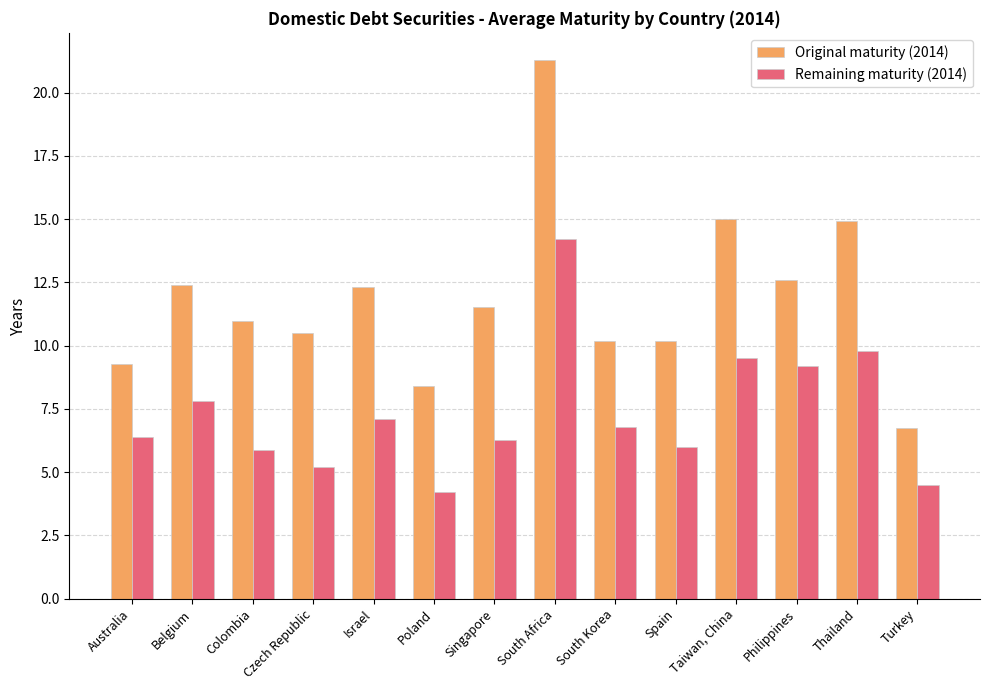

What is the spread (max minus min) of values at Australia?

2.9